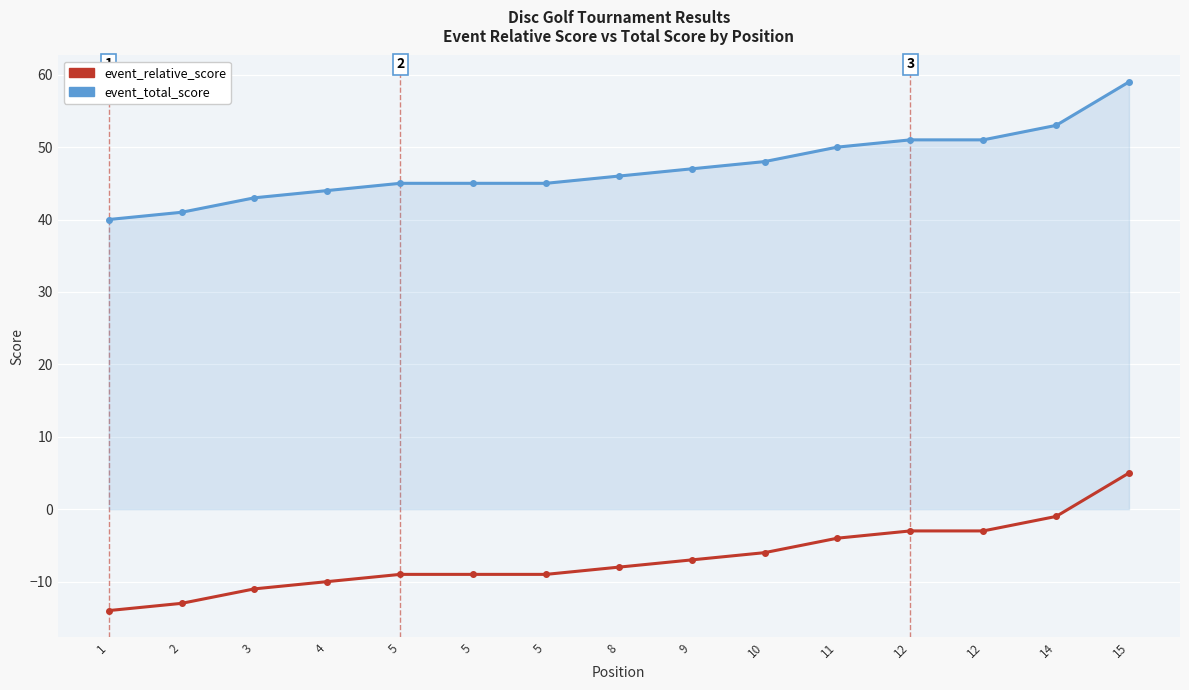

Does the chart have visible grid lines?

Yes